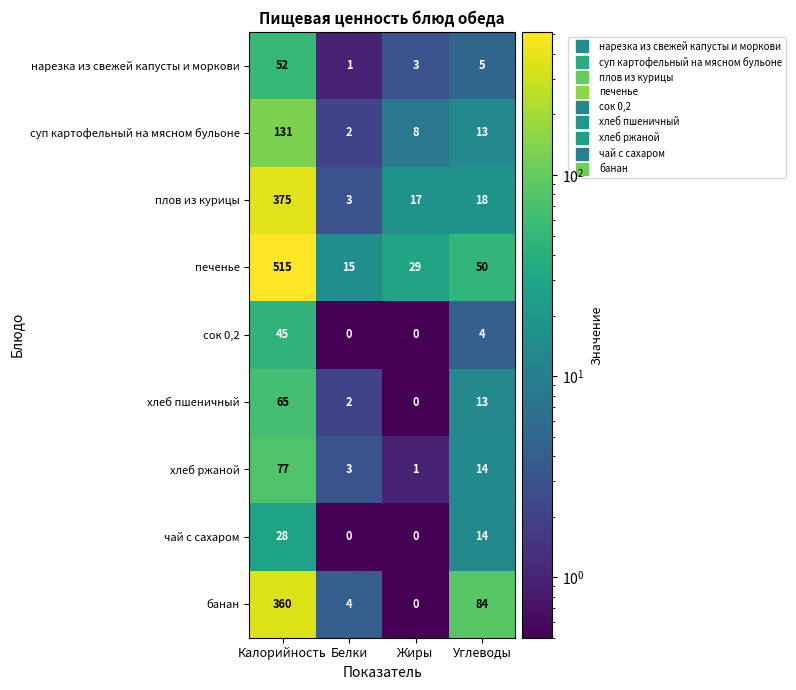

Rank the series by their maximum value, from highest to lowest.

печенье, плов из курицы, банан, суп картофельный на мясном бульоне, хлеб ржаной, хлеб пшеничный, нарезка из свежей капусты и моркови, сок 0,2, чай с сахаром